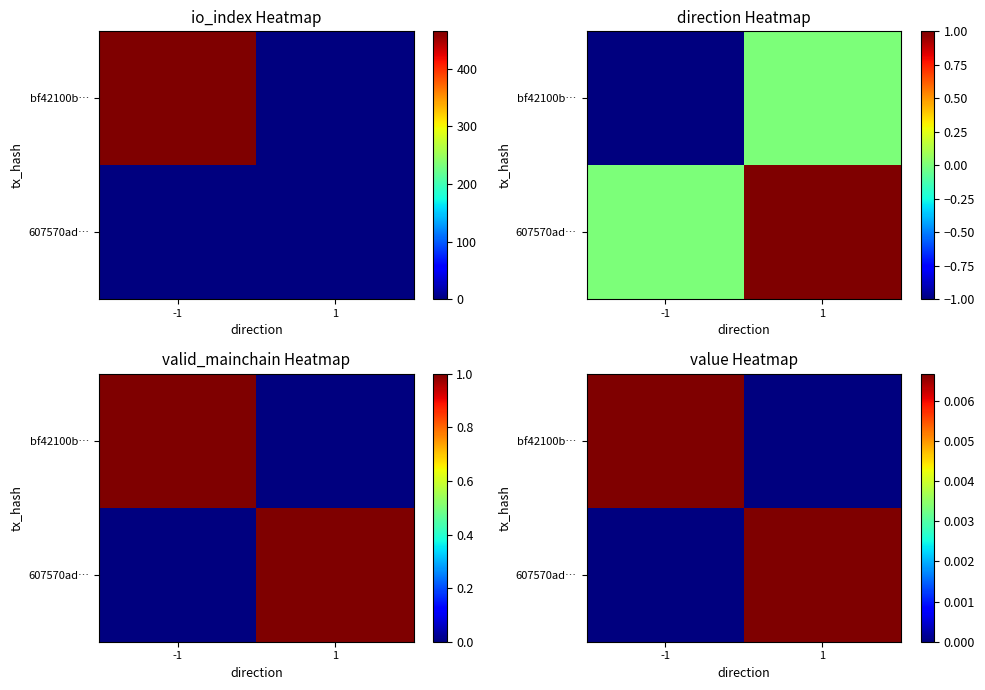

Which has a higher value, 1 or -1?

-1